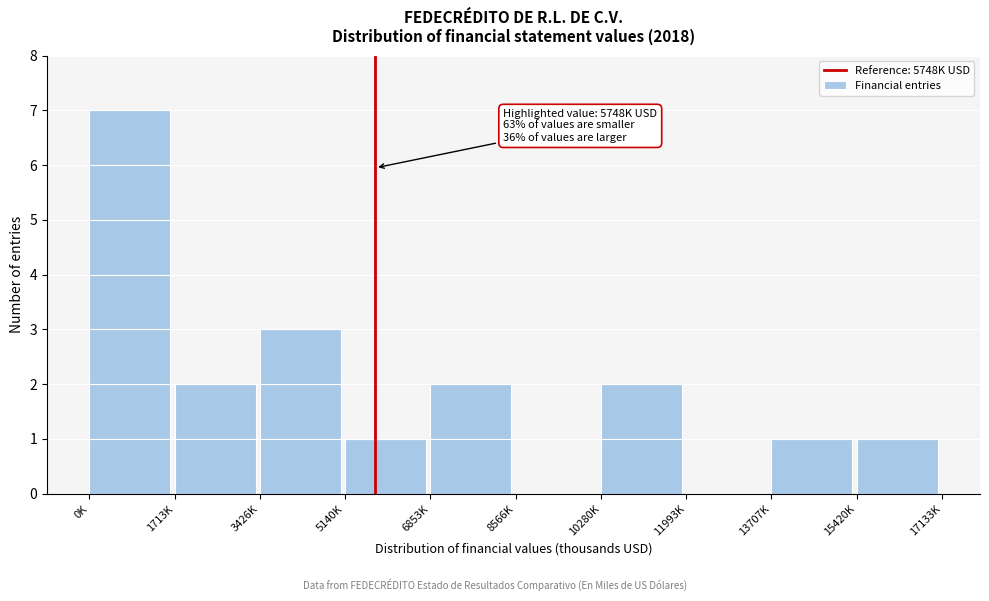

Reading left to right, extract all data points from this chart.

0K=7	1713K=2	3426K=3	5140K=1	6853K=2	8566K=0	10280K=2	11993K=0	13707K=1	15420K=1